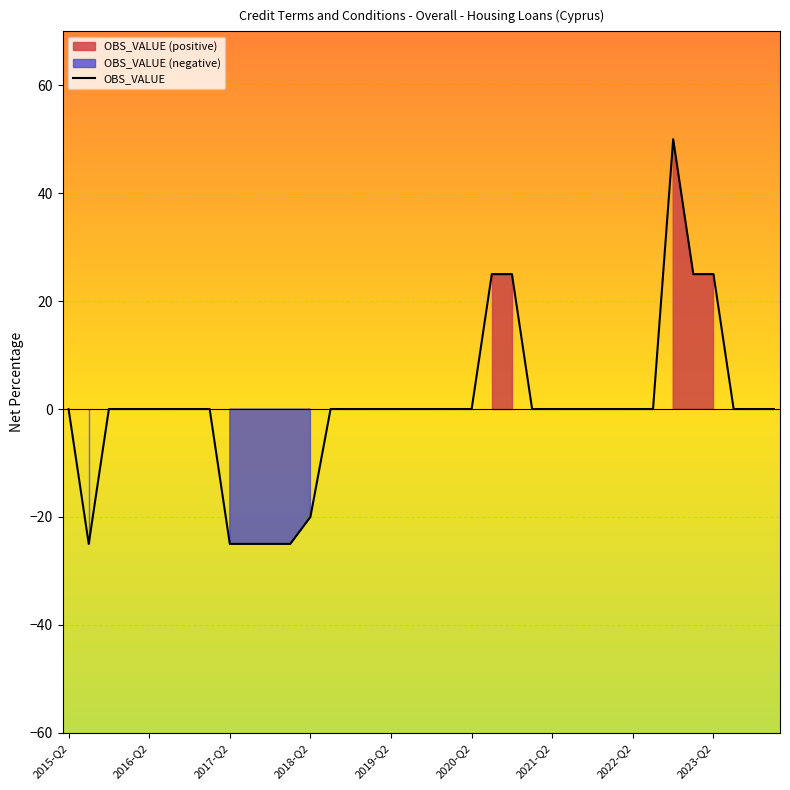

How many lines are shown in the chart?

1